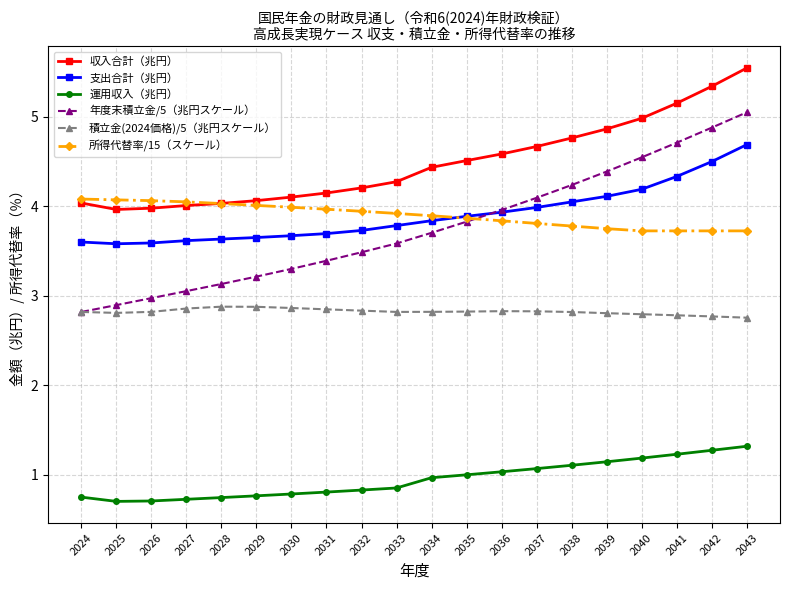

What is the minimum value shown in the chart?

0.7